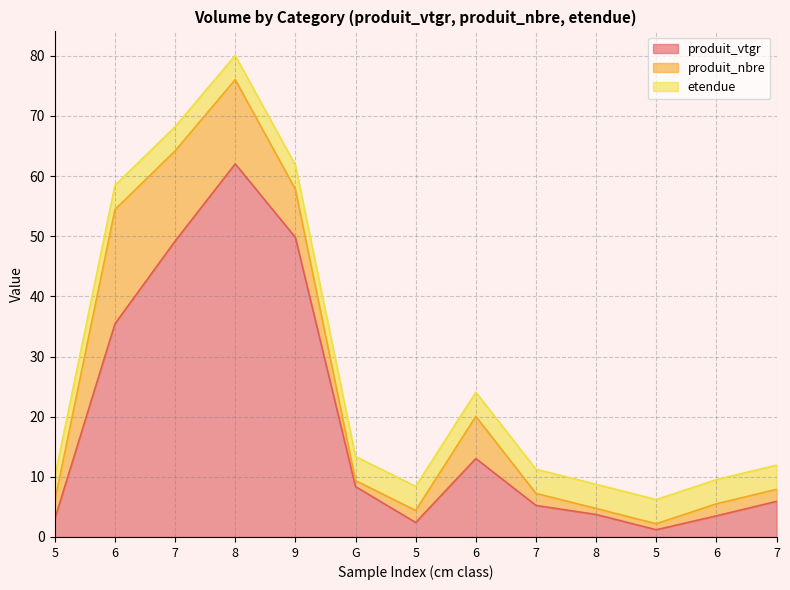

What is the total value across all series at 5?

10.0